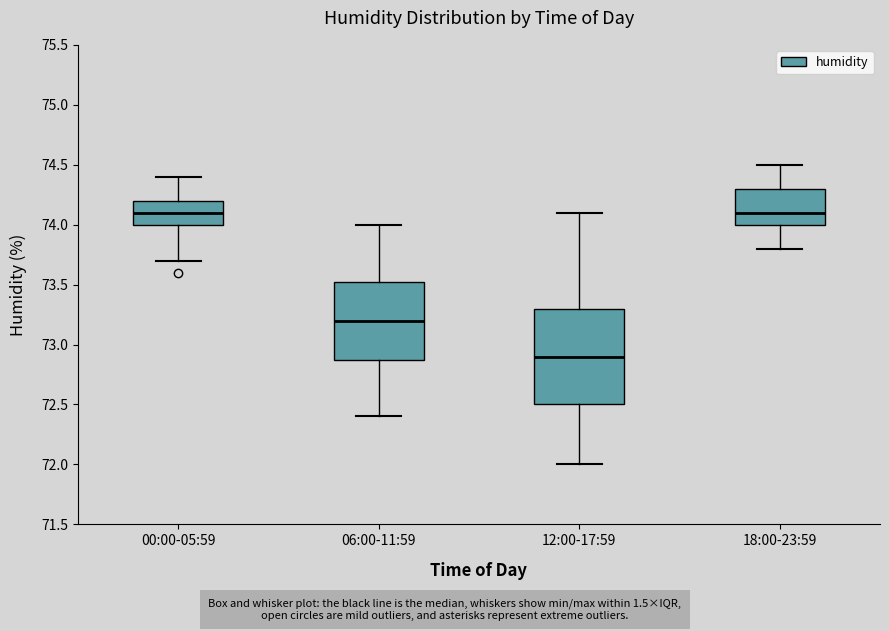

Where is the upper edge of the box for 00:00-05:59 on the y-axis? The values are not printed on the chart, so give them approximately, as read against the axis.

74.20